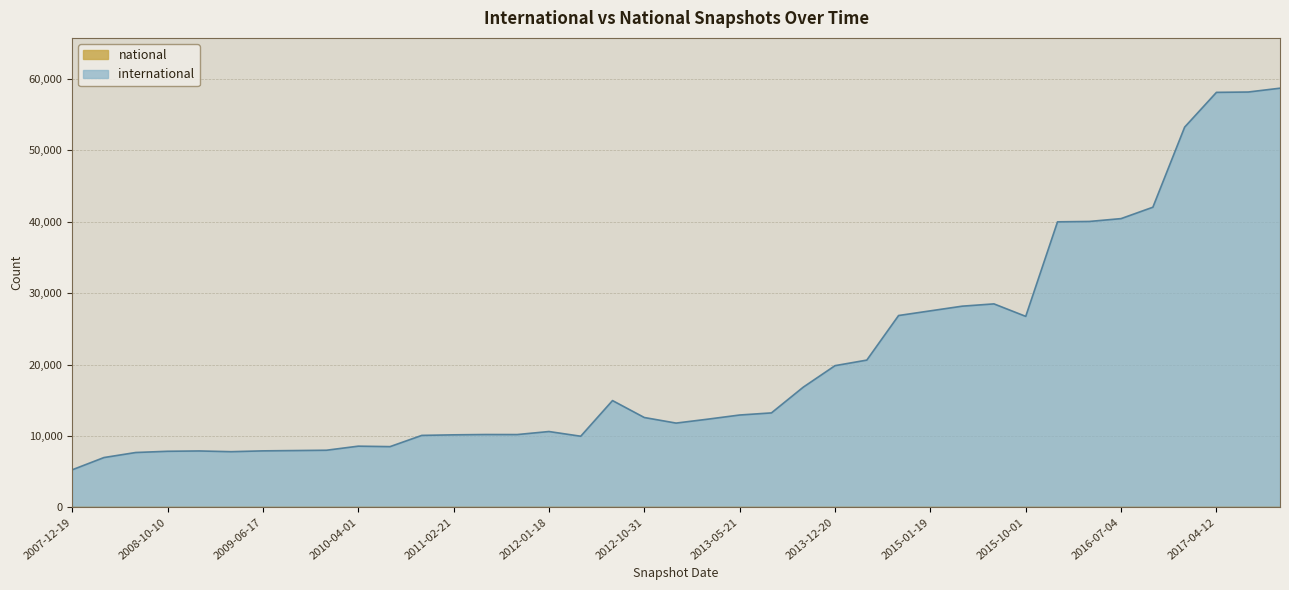

What is the change in value from 2012-03-26 to 2015-01-19?

+17566